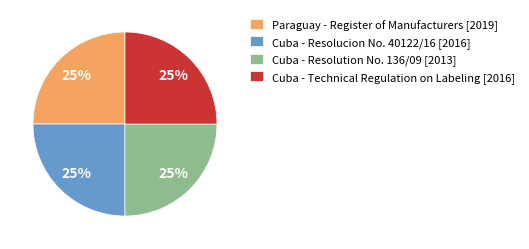

The Cuba - Technical Regulation on Labeling [2016] slice represents 25% of the pie. True or false?

True